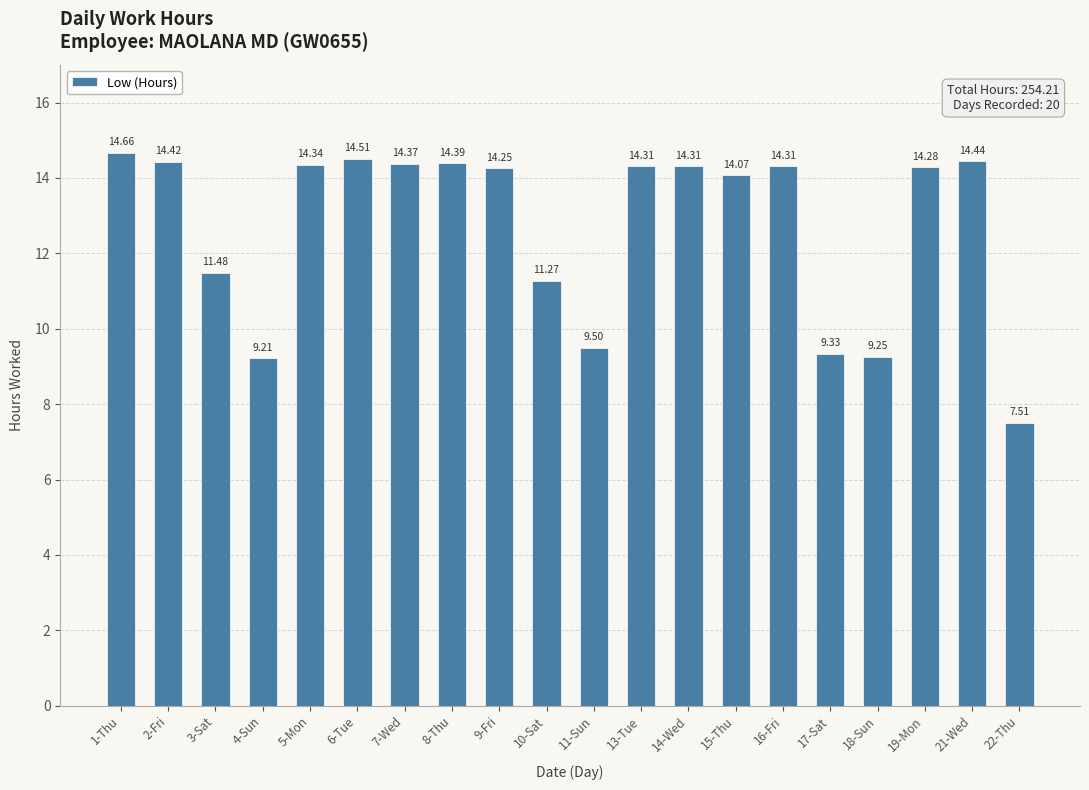

What is the ratio of the value at 2-Fri to the value at 18-Sun?

1.6